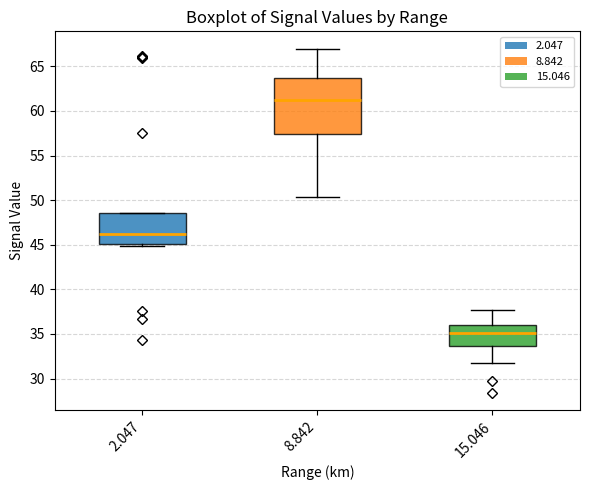

Where does the median line of the box at x = 8.842 sit on the y-axis? The values are not printed on the chart, so give them approximately, as read against the axis.

61.0